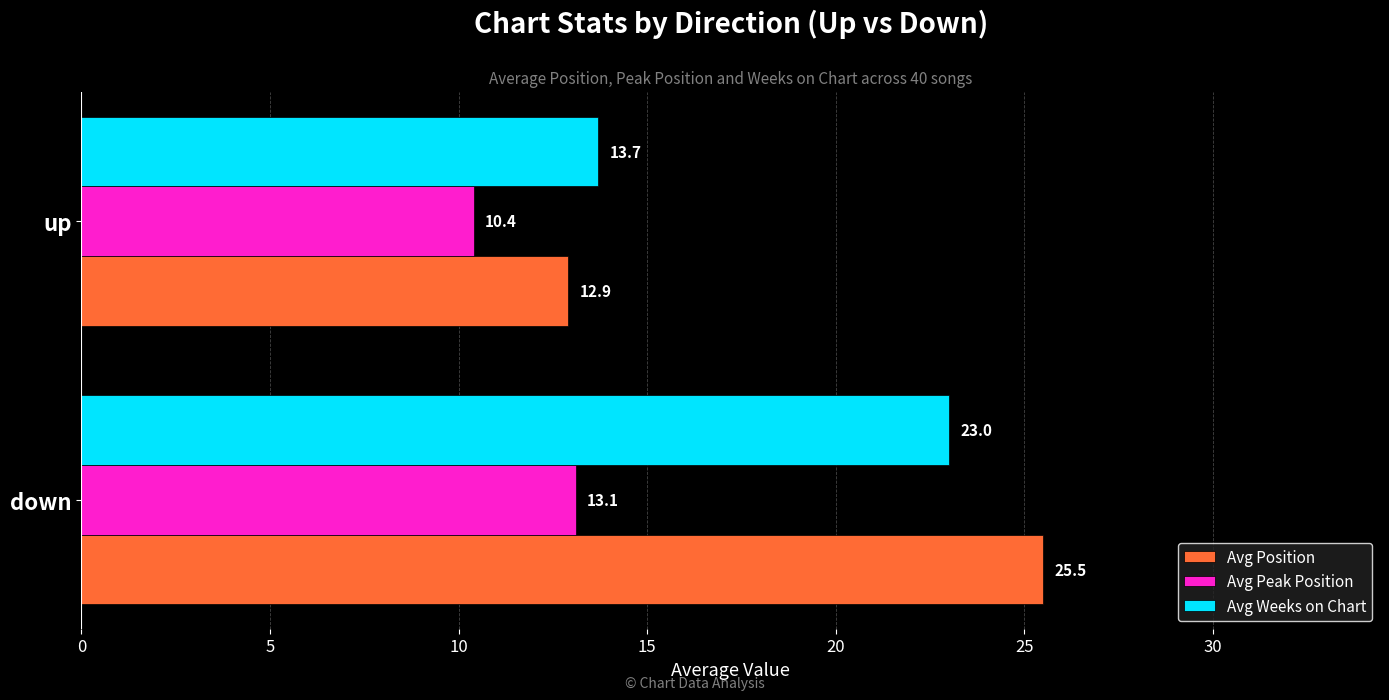

At up, list the series in order from smallest to largest.

Avg Peak Position, Avg Position, Avg Weeks on Chart